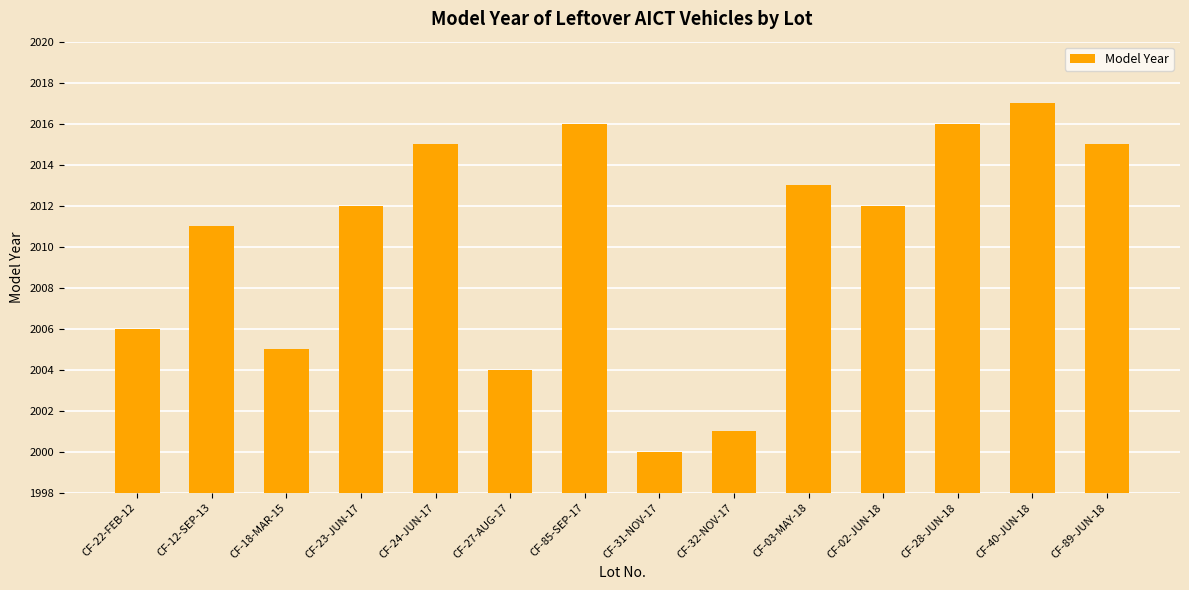

What is the difference between the values at CF-24-JUN-17 and CF-18-MAR-15?

10